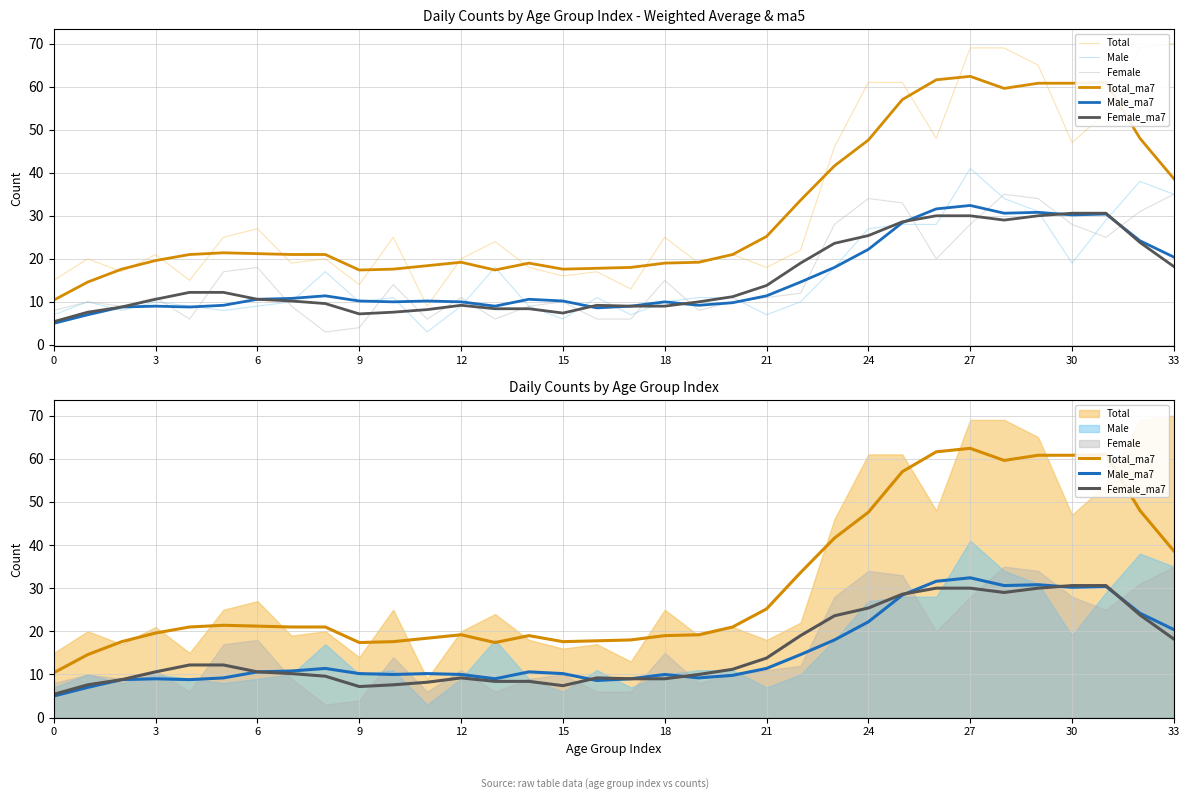

At which label is Female_ma7 closest to 18?

33